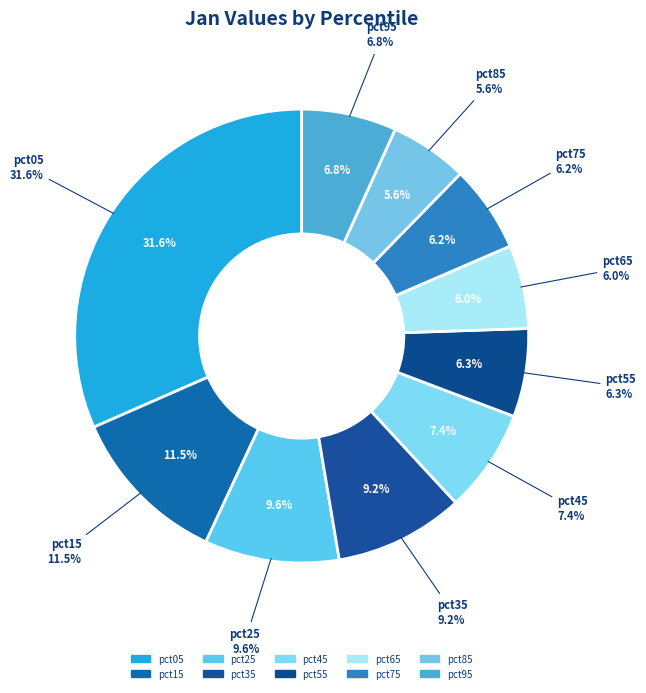

What is the largest slice in the pie chart?

pct05